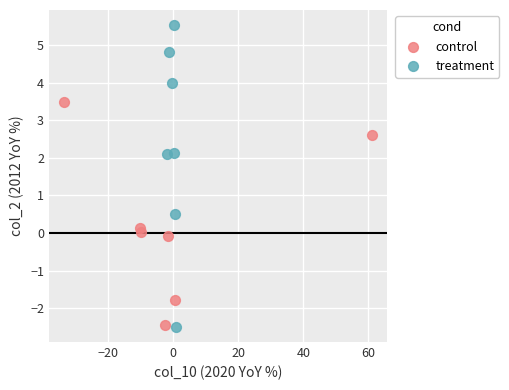

Which series has the largest Y range (max minus min)?

treatment